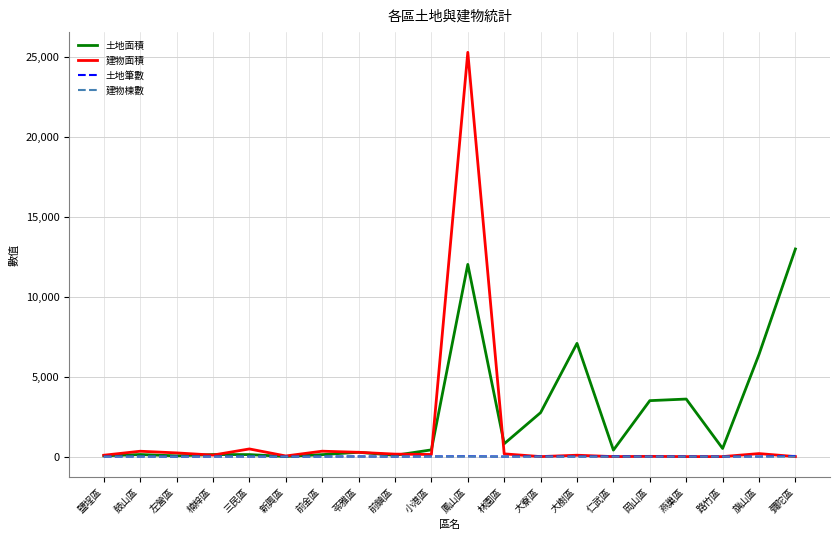

How many distinct data groups are displayed?

4